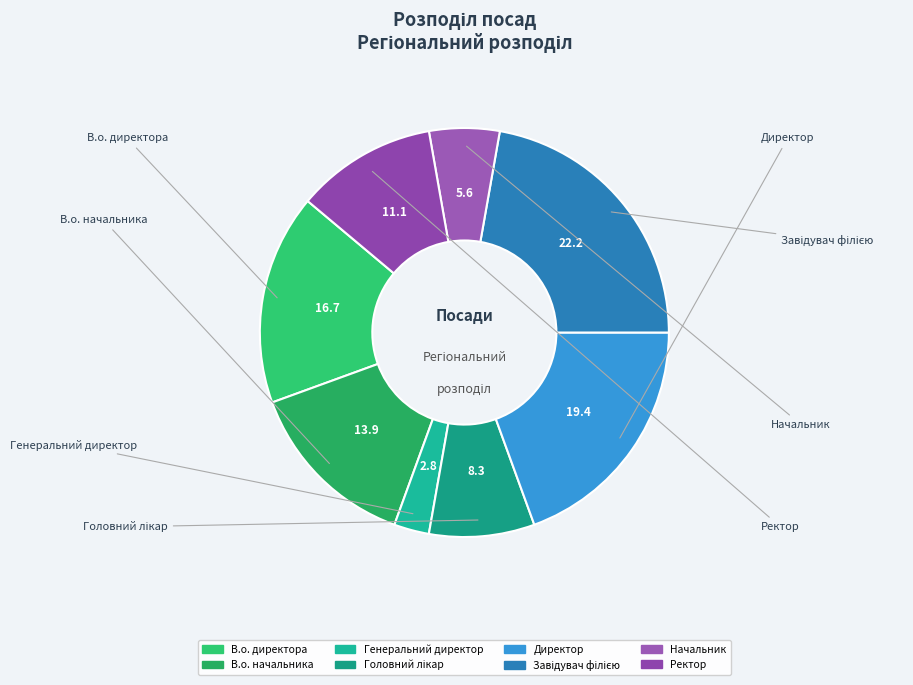

Approximately how many times larger is the value at Директор compared to Начальник?

3.5